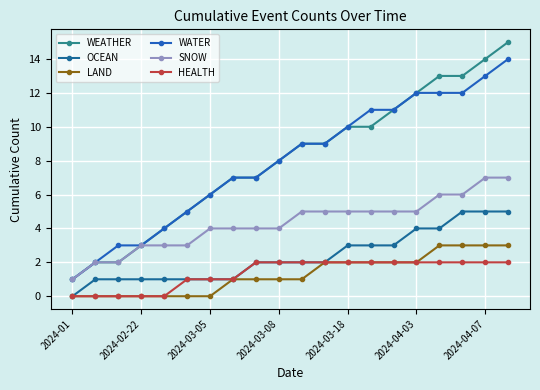

Does the chart display data point markers on the line(s)?

Yes